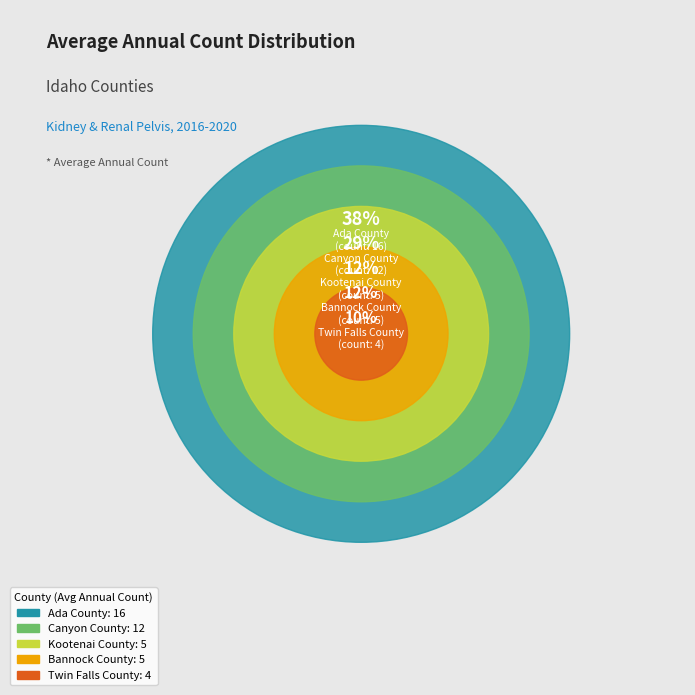

What is the ratio of the value at Twin Falls County to the value at Ada County?

0.2